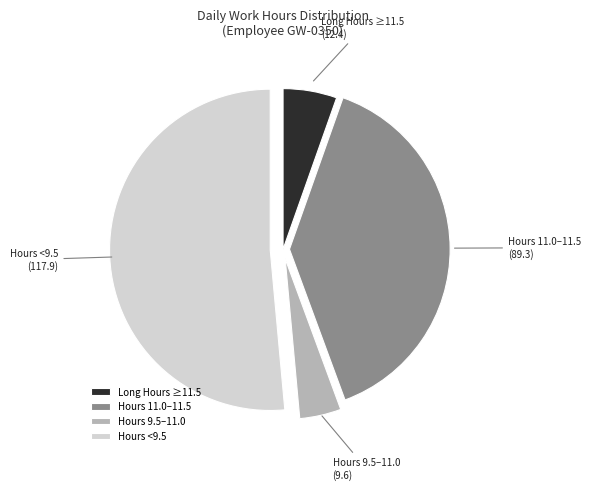

Between Hours 9.5–11.0 and Hours 11.0–11.5, which is larger?

Hours 11.0–11.5